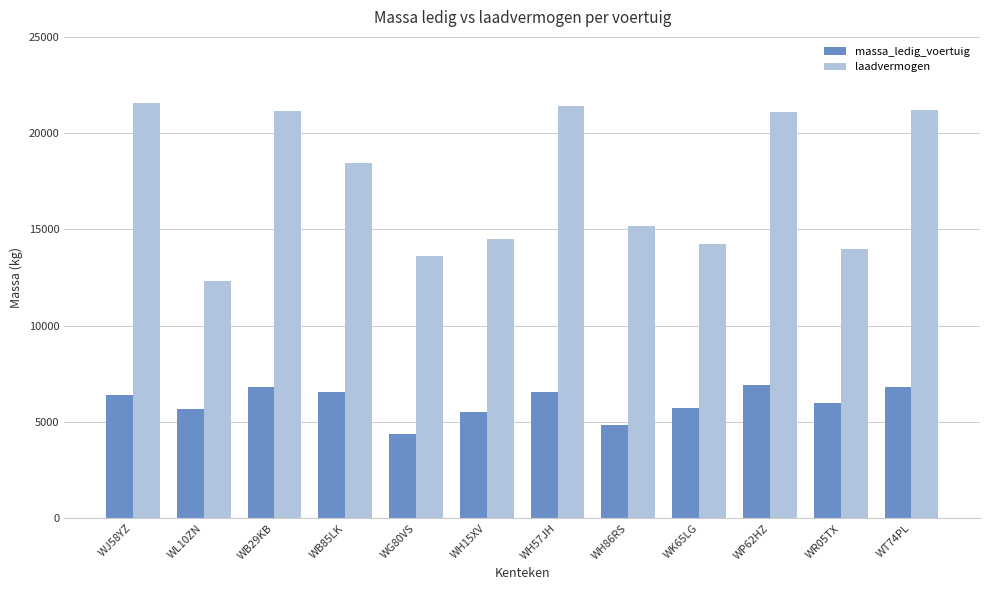

Which series has the largest range (max minus min)?

laadvermogen